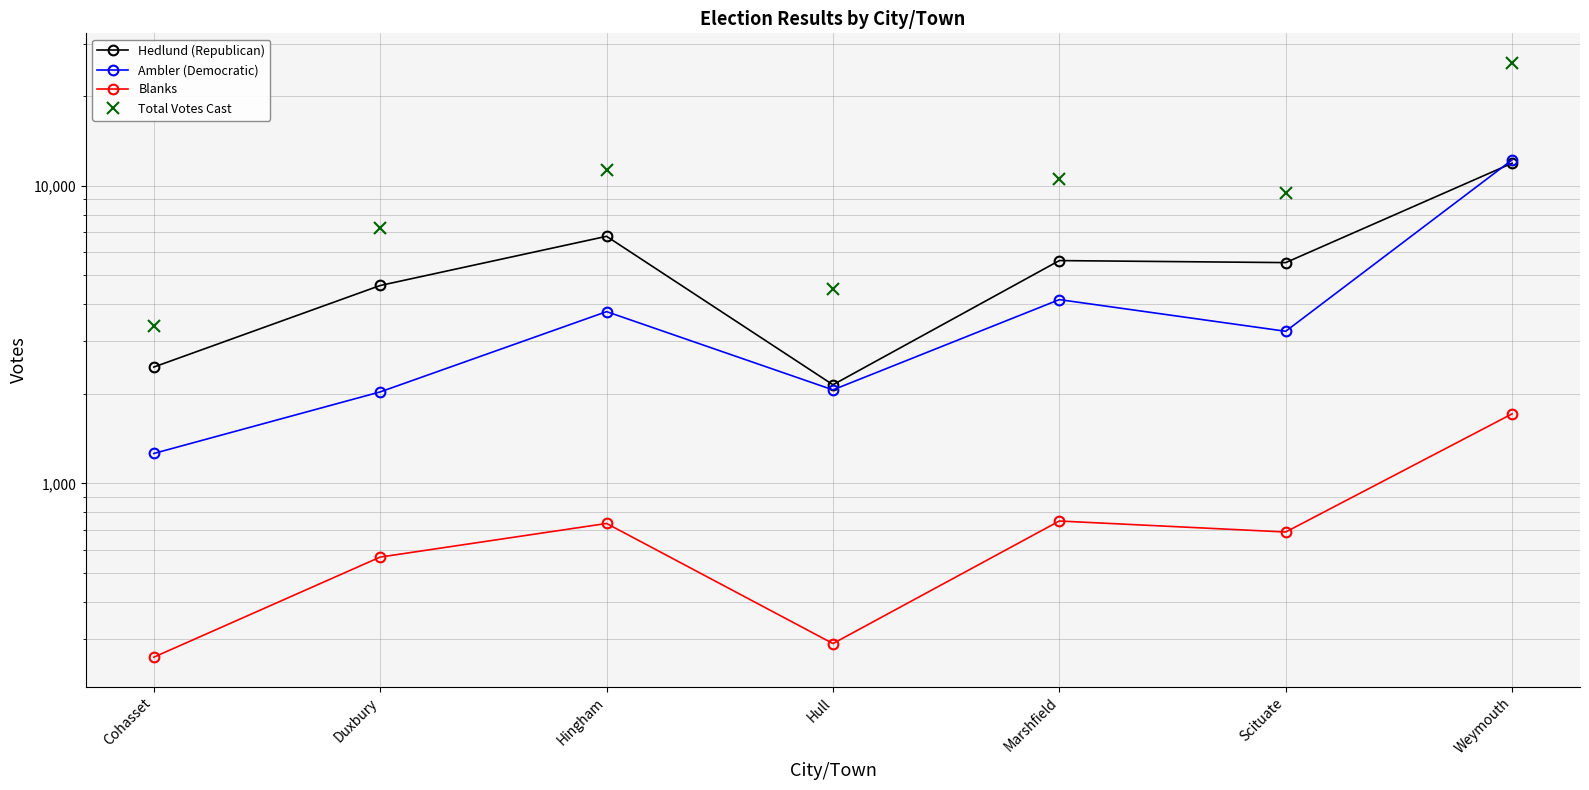

What is the sum of all Hedlund (Republican) values?

39005